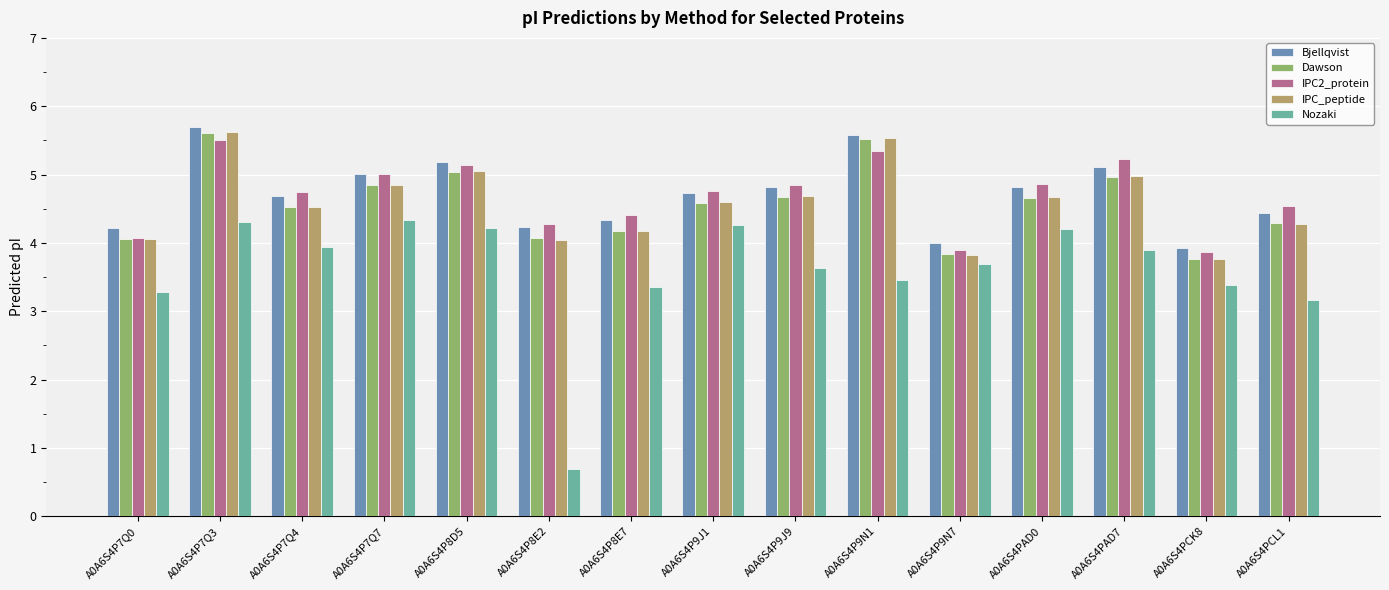

How many data points in IPC_peptide are above 4?

13